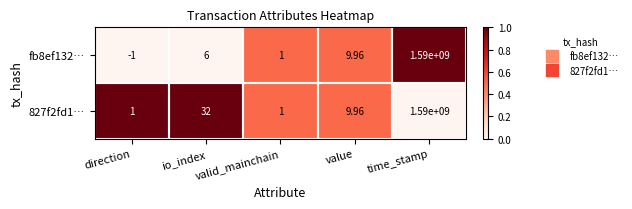

Which label corresponds to the smallest value in the chart?

direction